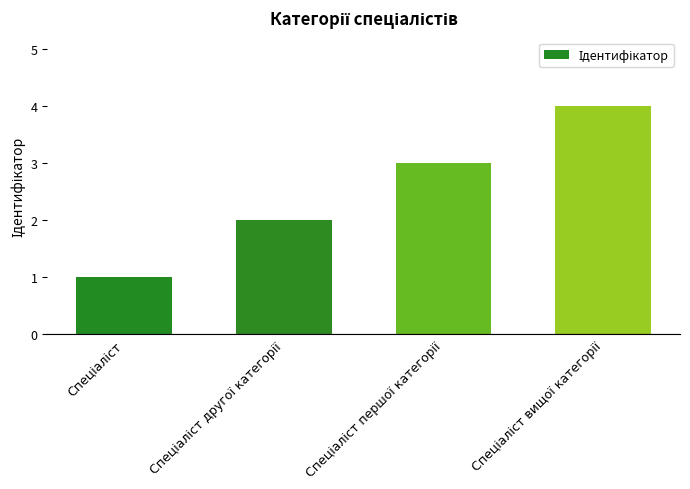

What is the difference between the maximum and minimum values?

3